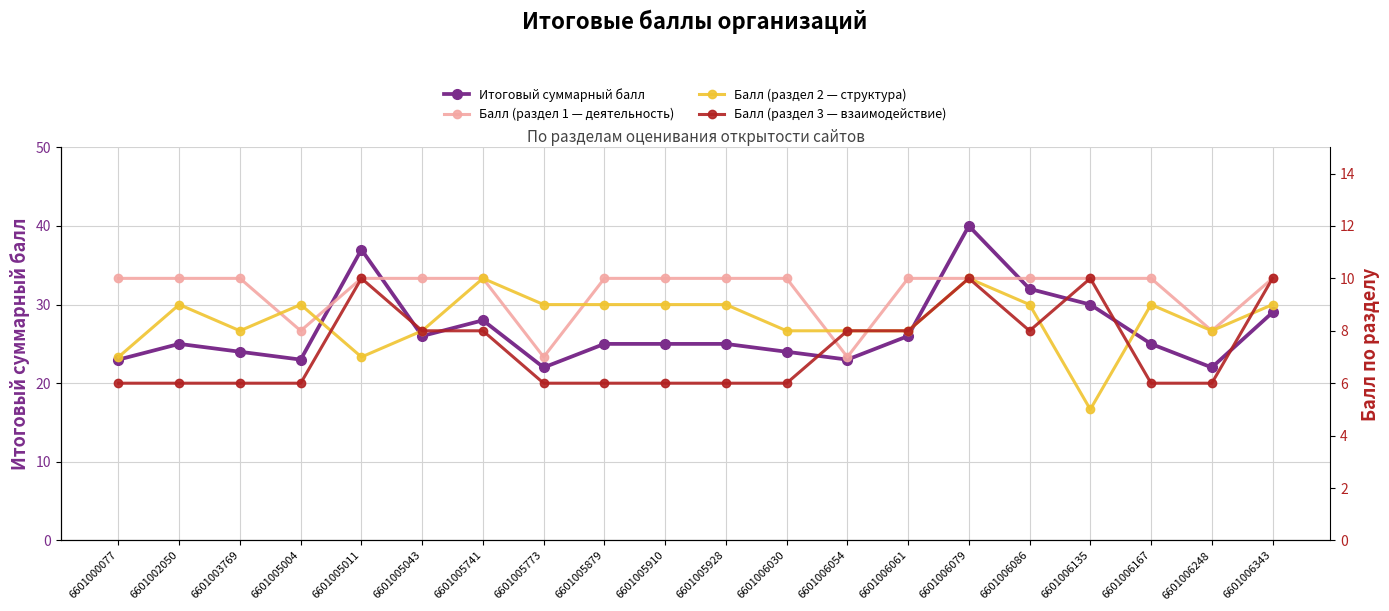

Reading right to left, what are all the values shown in this chart?

Итоговый суммарный балл: 29	22	25	30	32	40	26	23	24	25	25	25	22	28	26	37	23	24	25	23
Балл (раздел 1 — деятельность): 10	8	10	10	10	10	10	7	10	10	10	10	7	10	10	10	8	10	10	10
Балл (раздел 2 — структура): 9	8	9	5	9	10	8	8	8	9	9	9	9	10	8	7	9	8	9	7
Балл (раздел 3 — взаимодействие): 10	6	6	10	8	10	8	8	6	6	6	6	6	8	8	10	6	6	6	6